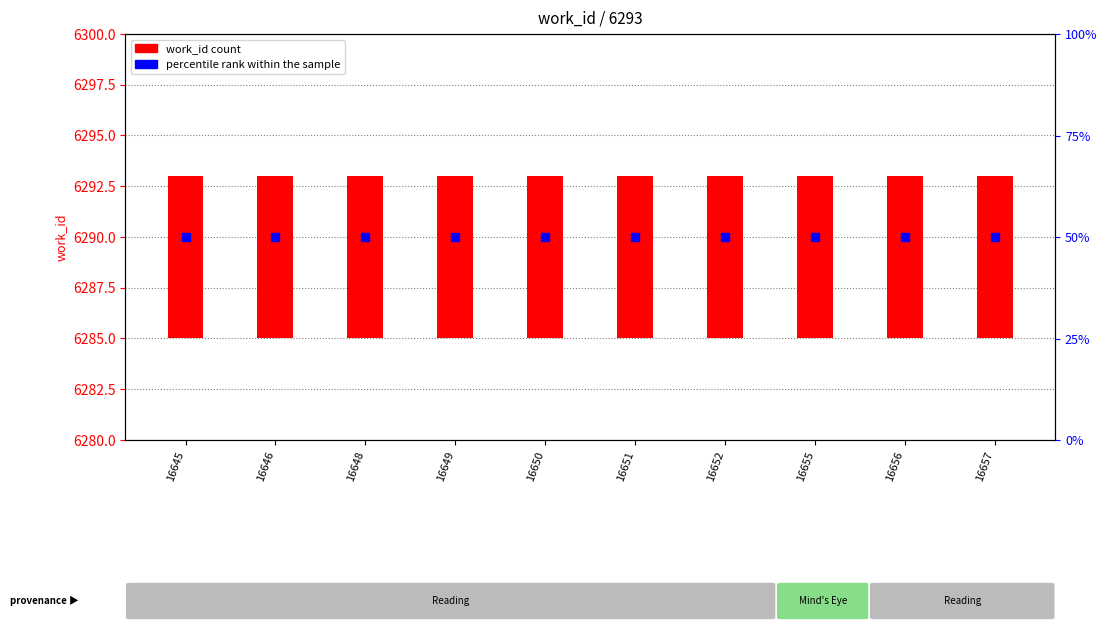

At which category is the sum across all series the highest?

16645